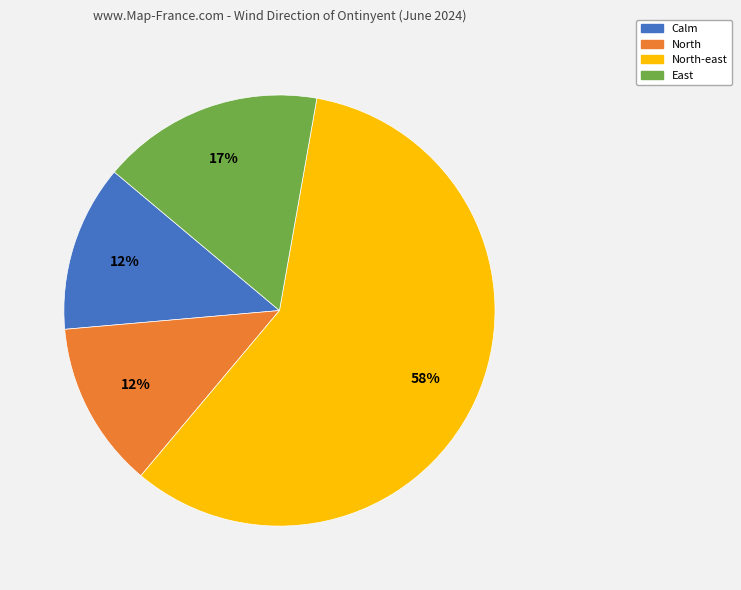

To the nearest percent, what is the average slice percentage?

25%